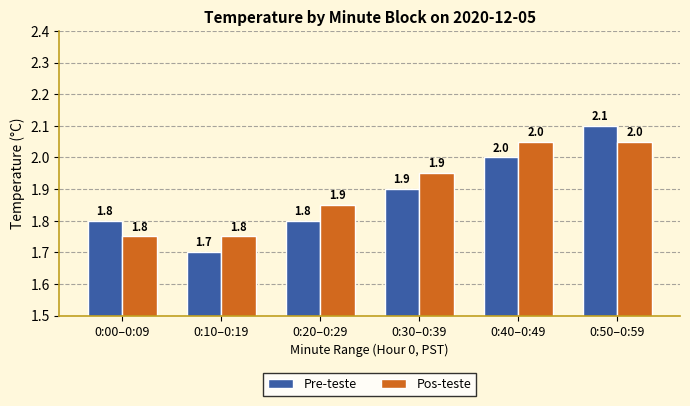

Rank the series at 0:20–0:29 from lowest to highest value.

Pre-teste, Pos-teste